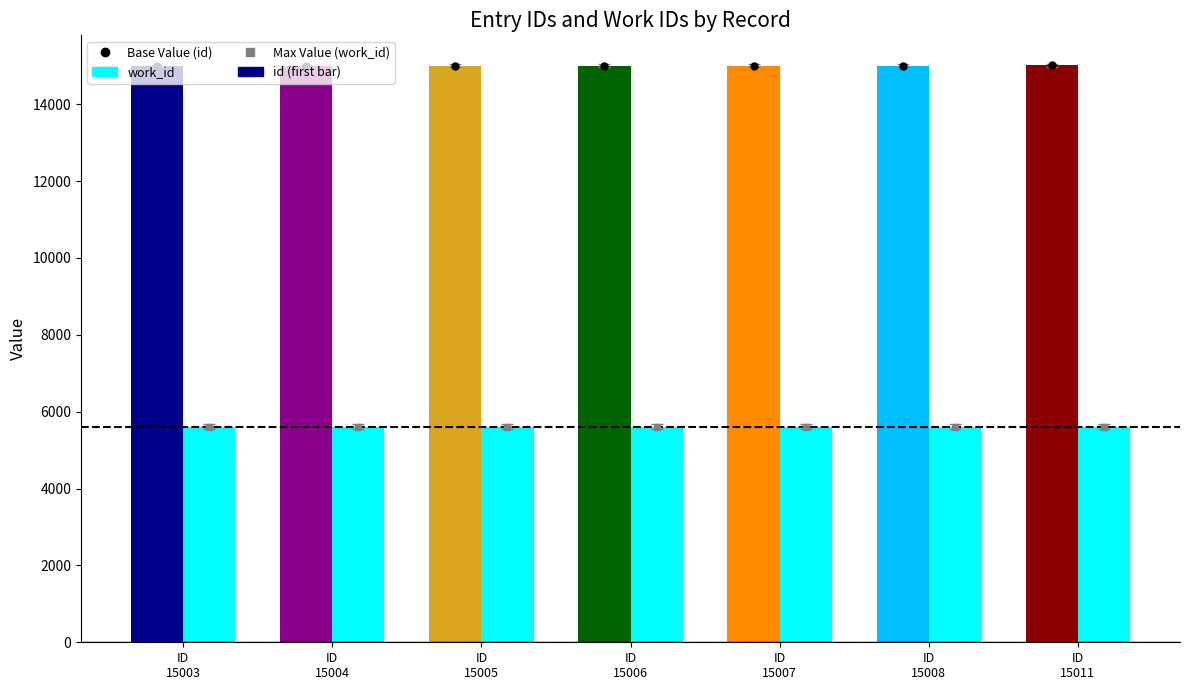

What is the value of the work_id bar at the 4th from the left?

5614